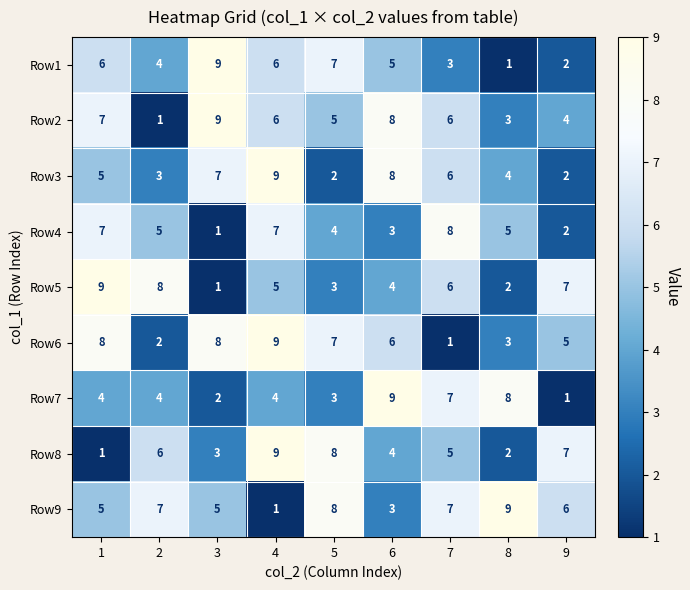

What is the total value across all series at 3?

45